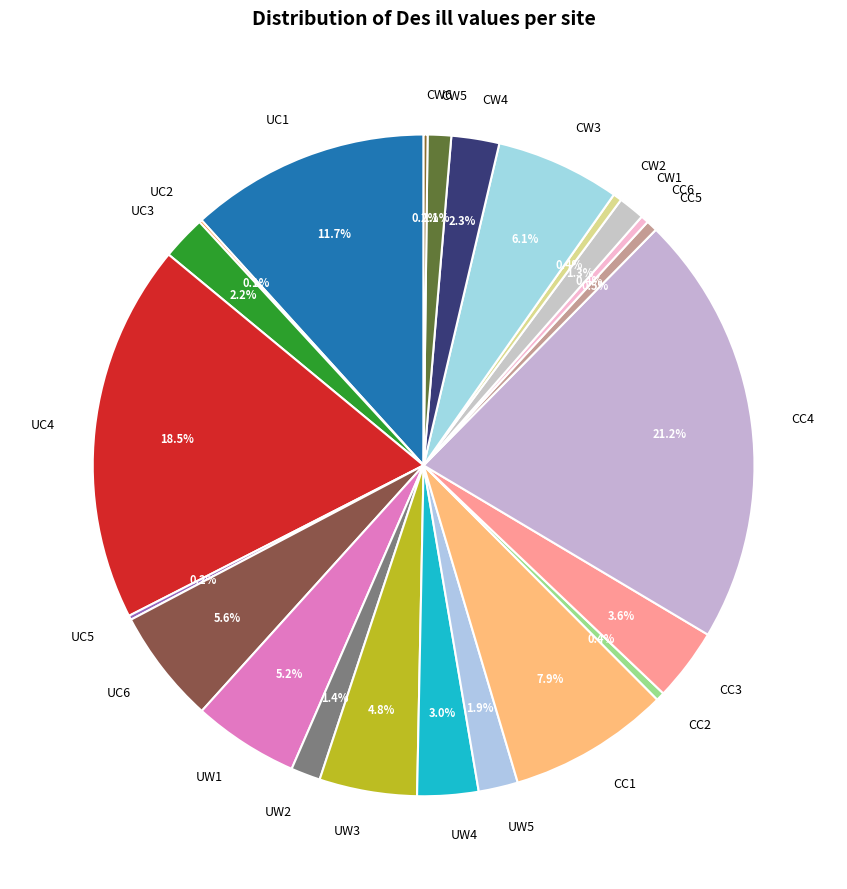

Approximately how many times larger is the value at UW2 compared to UW1?

0.3